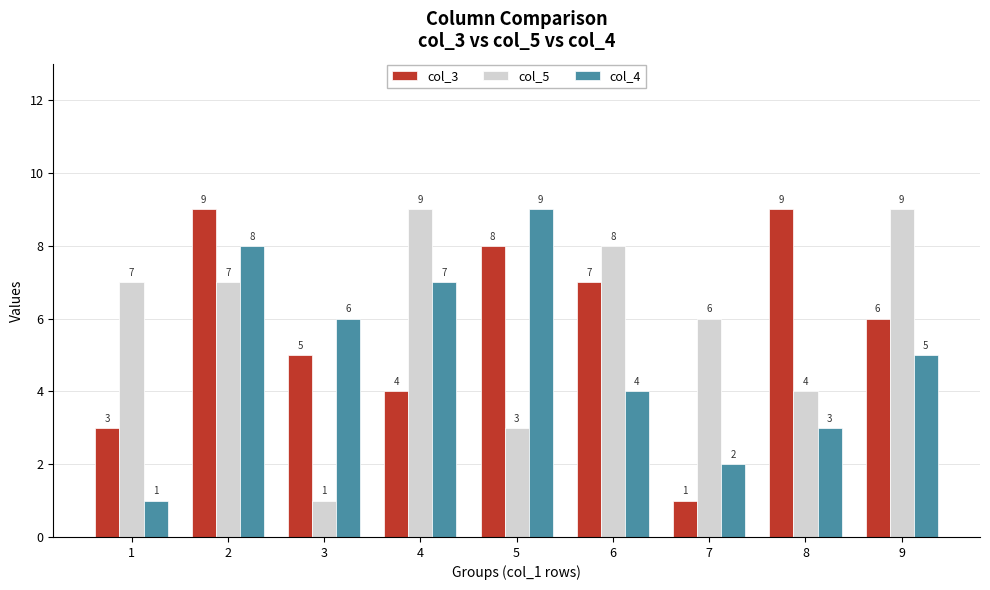

Where does the col_3 series first go above 6?

2